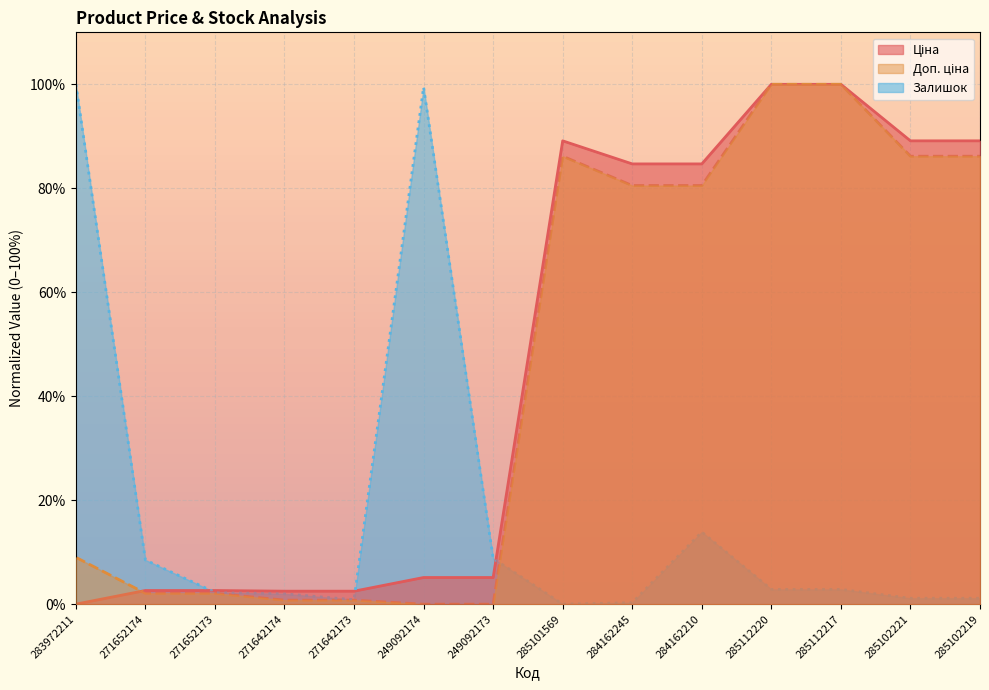

What is the value of the Доп. ціна point at the 2nd from the left?

2.1